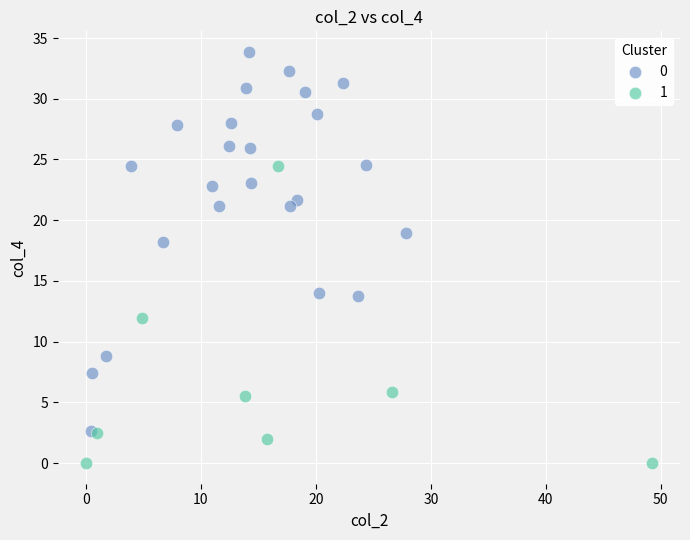

Which series contains the highest Y value?

0